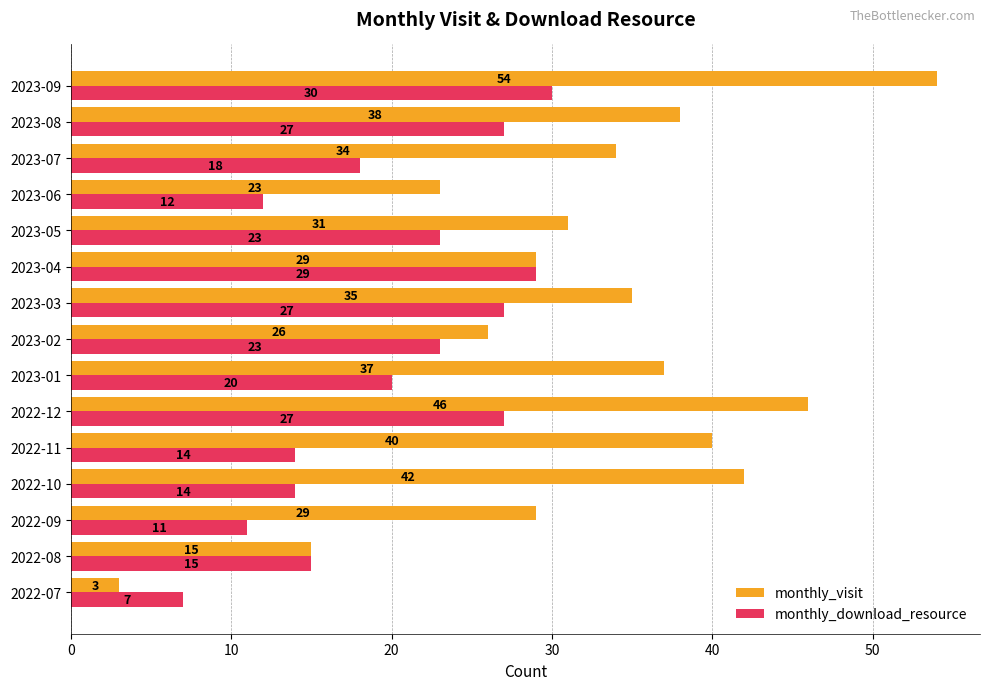

What is the maximum value for monthly_download_resource?

30